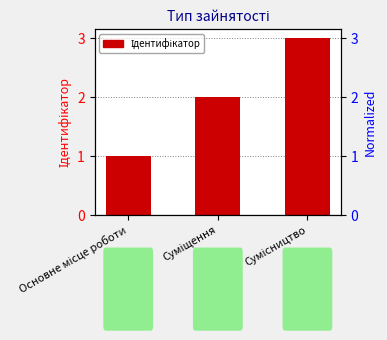

Reading right to left, transcribe all the data shown in this chart.

Сумісництво=3	Суміщення=2	Основне місце роботи=1